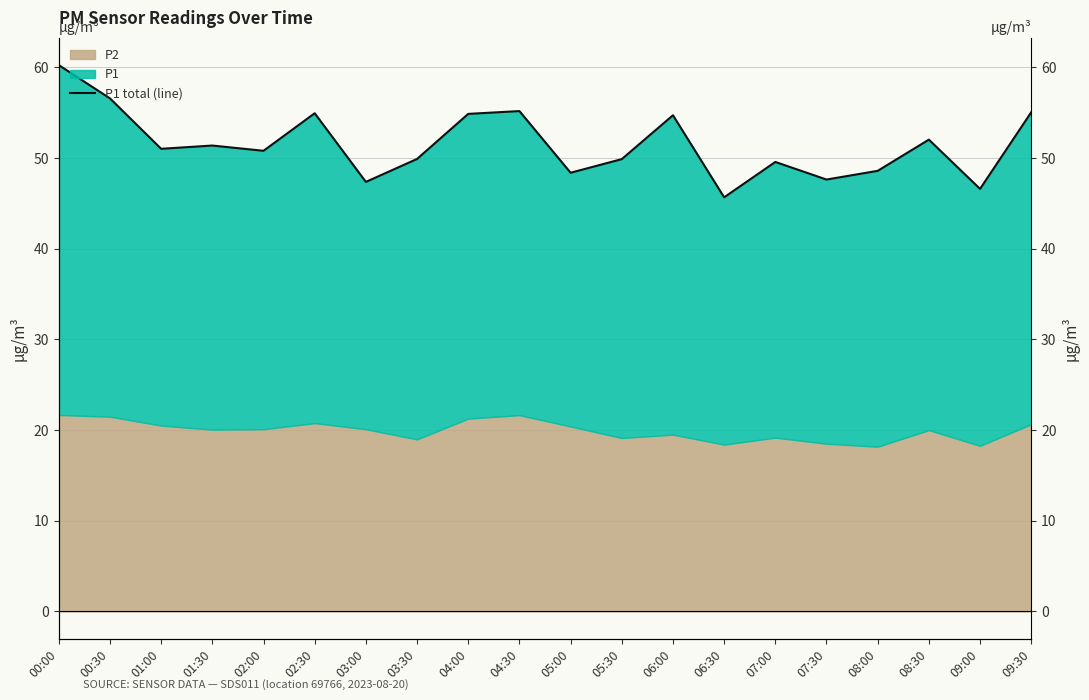

True or false: the data shows 49.6 at 07:00.

True